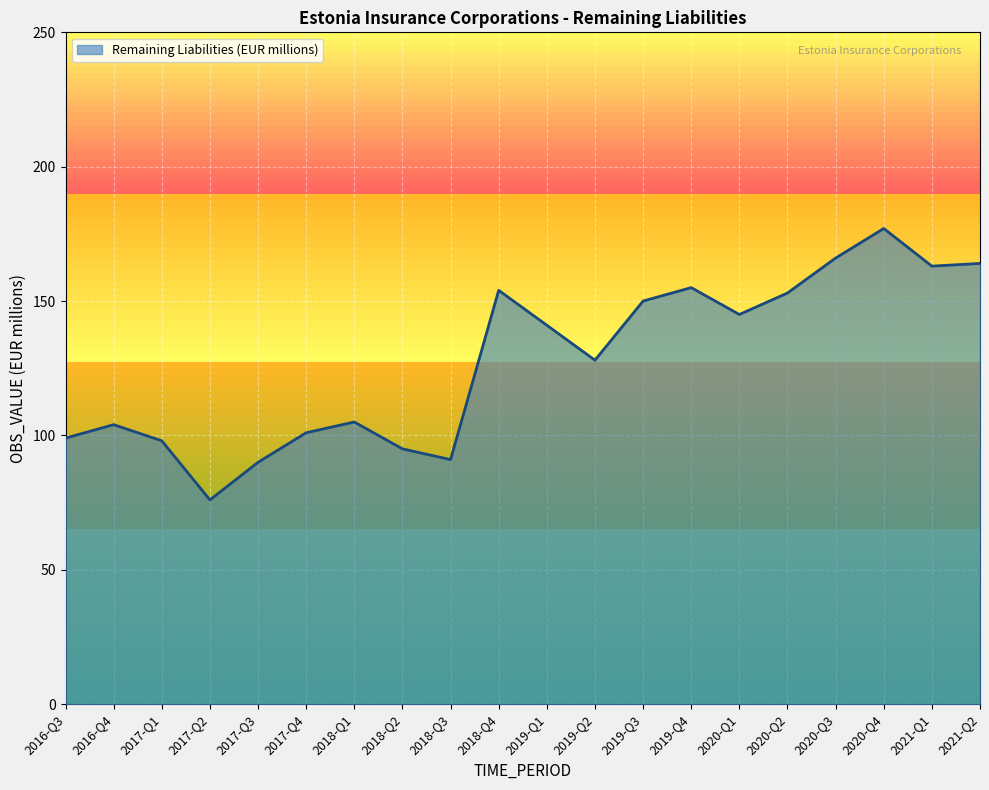

How many distinct data groups are displayed?

1